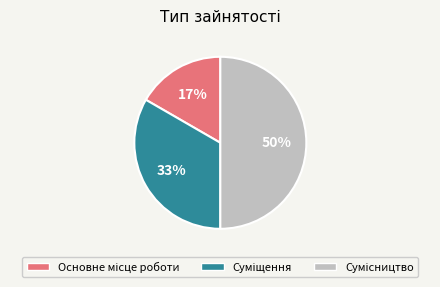

To the nearest percent, what is the difference between the largest and smallest slice percentages?

33%